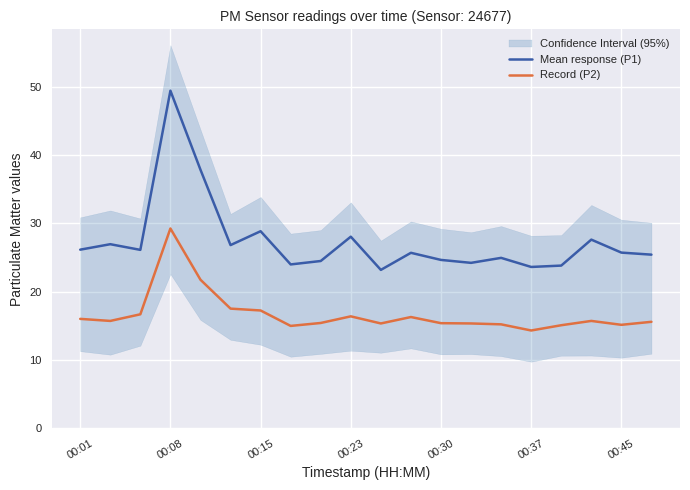

What is the lowest value of the Mean response (P1) series?

23.2